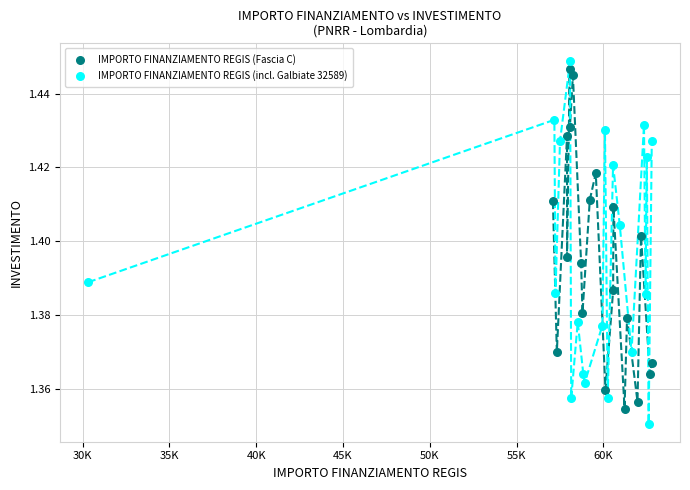

What are all the series names shown in the legend?

IMPORTO FINANZIAMENTO REGIS (Fascia C), IMPORTO FINANZIAMENTO REGIS (incl. Galbiate 32589)